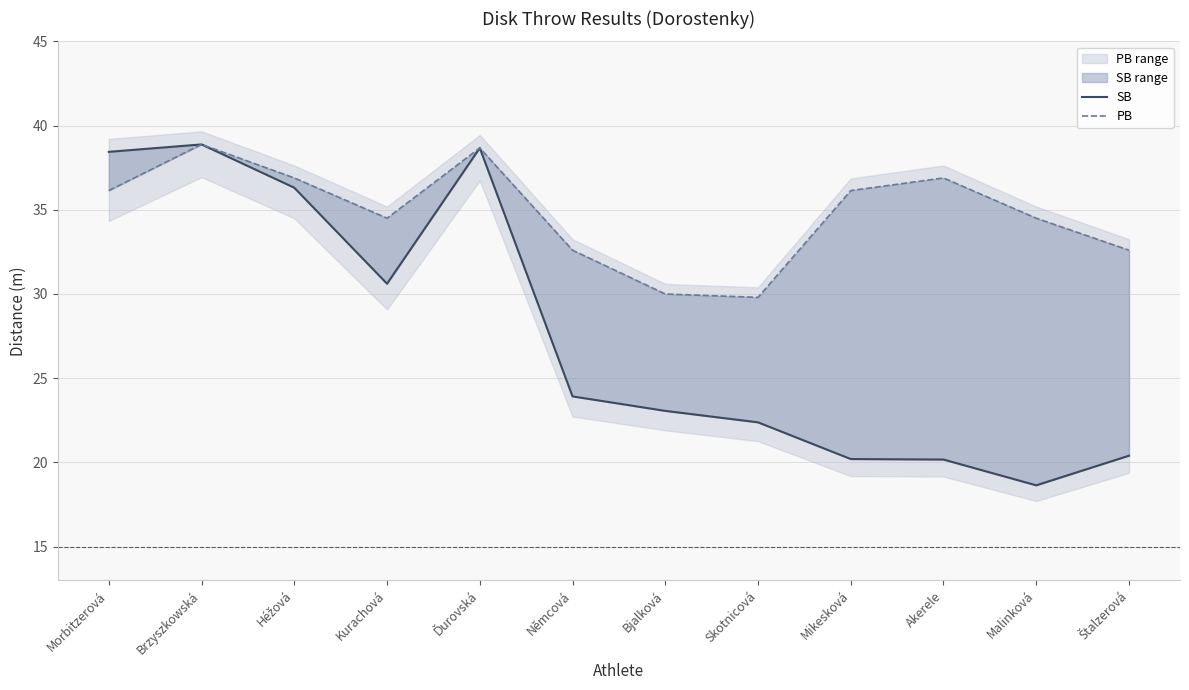

Between Héžová and Malinková, which series saw the biggest shift?

SB